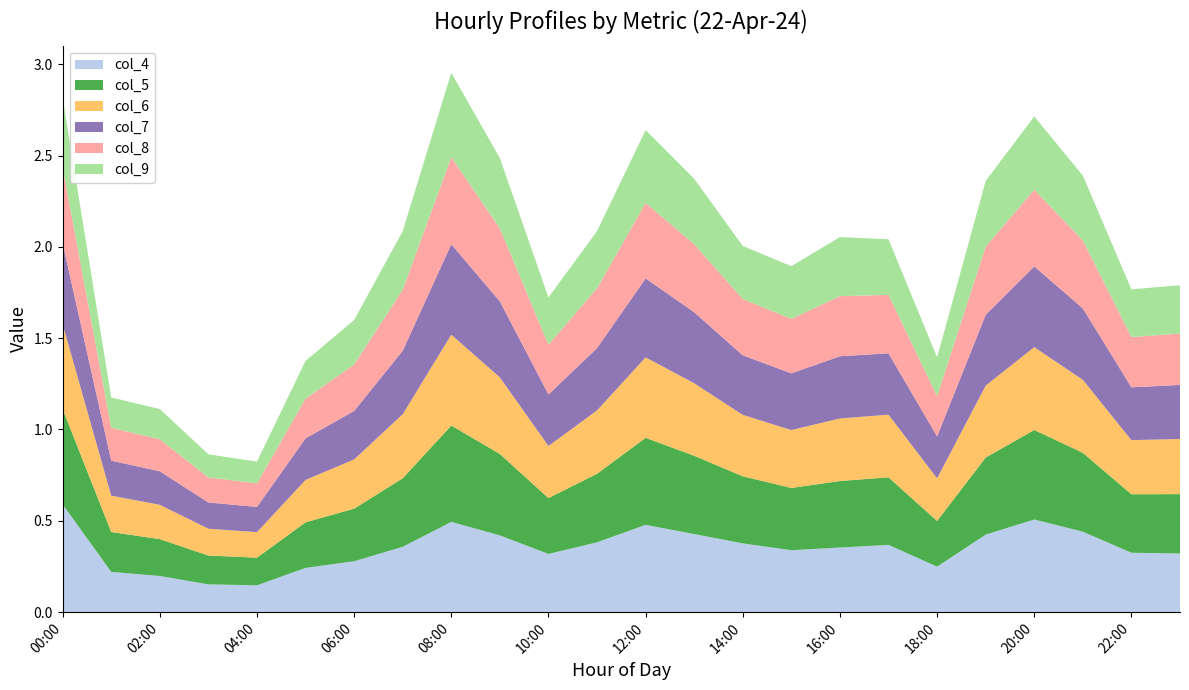

Reading left to right, transcribe all the data shown in this chart.

col_4: 00:00=0.6	01:00=0.2	02:00=0.2	03:00=0.2	04:00=0.1	05:00=0.2	06:00=0.3	07:00=0.4	08:00=0.5	09:00=0.4	10:00=0.3	11:00=0.4	12:00=0.5	13:00=0.4	14:00=0.4	15:00=0.3	16:00=0.4	17:00=0.4	18:00=0.2	19:00=0.4	20:00=0.5	21:00=0.4	22:00=0.3	23:00=0.3
col_5: 00:00=0.5	01:00=0.2	02:00=0.2	03:00=0.2	04:00=0.2	05:00=0.2	06:00=0.3	07:00=0.4	08:00=0.5	09:00=0.4	10:00=0.3	11:00=0.4	12:00=0.5	13:00=0.4	14:00=0.4	15:00=0.3	16:00=0.4	17:00=0.4	18:00=0.3	19:00=0.4	20:00=0.5	21:00=0.4	22:00=0.3	23:00=0.3
col_6: 00:00=0.5	01:00=0.2	02:00=0.2	03:00=0.1	04:00=0.1	05:00=0.2	06:00=0.3	07:00=0.4	08:00=0.5	09:00=0.4	10:00=0.3	11:00=0.3	12:00=0.4	13:00=0.4	14:00=0.3	15:00=0.3	16:00=0.3	17:00=0.3	18:00=0.2	19:00=0.4	20:00=0.5	21:00=0.4	22:00=0.3	23:00=0.3
col_7: 00:00=0.4	01:00=0.2	02:00=0.2	03:00=0.1	04:00=0.1	05:00=0.2	06:00=0.3	07:00=0.3	08:00=0.5	09:00=0.4	10:00=0.3	11:00=0.3	12:00=0.4	13:00=0.4	14:00=0.3	15:00=0.3	16:00=0.3	17:00=0.3	18:00=0.2	19:00=0.4	20:00=0.4	21:00=0.4	22:00=0.3	23:00=0.3
col_8: 00:00=0.4	01:00=0.2	02:00=0.2	03:00=0.1	04:00=0.1	05:00=0.2	06:00=0.3	07:00=0.3	08:00=0.5	09:00=0.4	10:00=0.3	11:00=0.3	12:00=0.4	13:00=0.4	14:00=0.3	15:00=0.3	16:00=0.3	17:00=0.3	18:00=0.2	19:00=0.4	20:00=0.4	21:00=0.4	22:00=0.3	23:00=0.3
col_9: 00:00=0.4	01:00=0.2	02:00=0.2	03:00=0.1	04:00=0.1	05:00=0.2	06:00=0.2	07:00=0.3	08:00=0.5	09:00=0.4	10:00=0.3	11:00=0.3	12:00=0.4	13:00=0.4	14:00=0.3	15:00=0.3	16:00=0.3	17:00=0.3	18:00=0.2	19:00=0.4	20:00=0.4	21:00=0.4	22:00=0.3	23:00=0.3